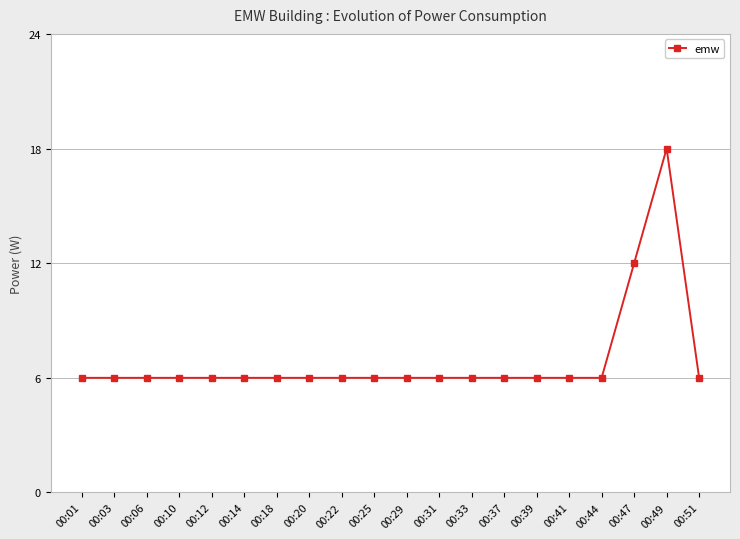

What is the value of the 14th point from the left?

6